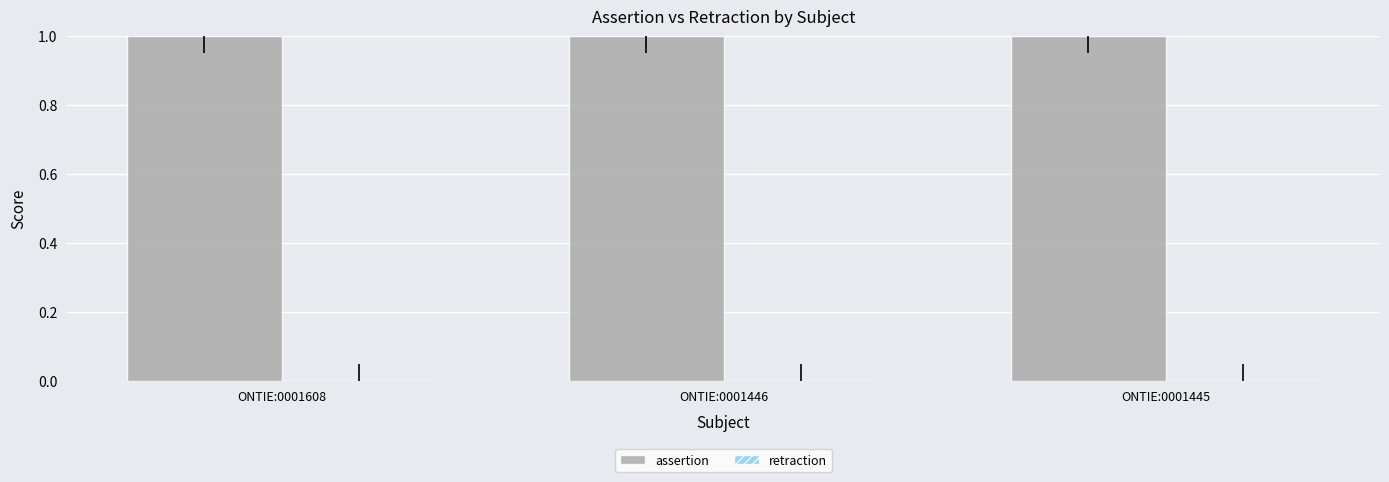

Is the value of retraction at ONTIE:0001608 greater than the value of assertion at ONTIE:0001445?

No